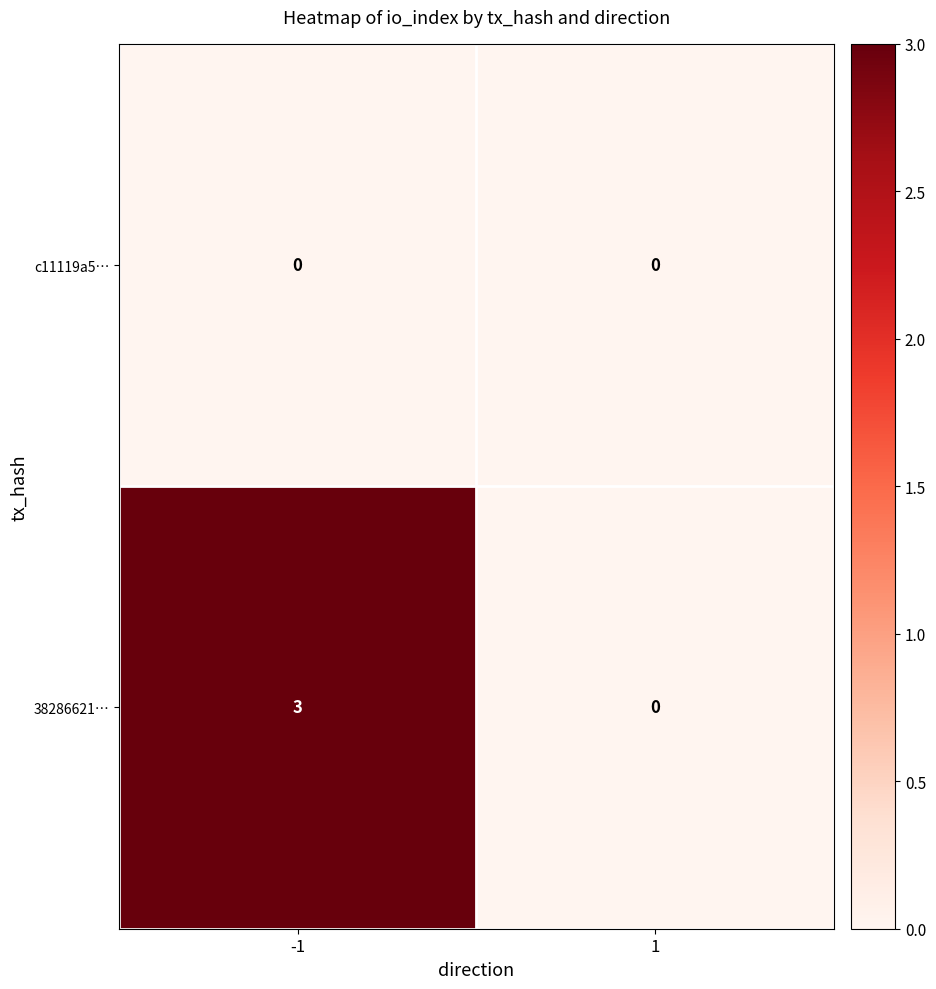

True or false: 38286621… has a value of 3 at -1.

True